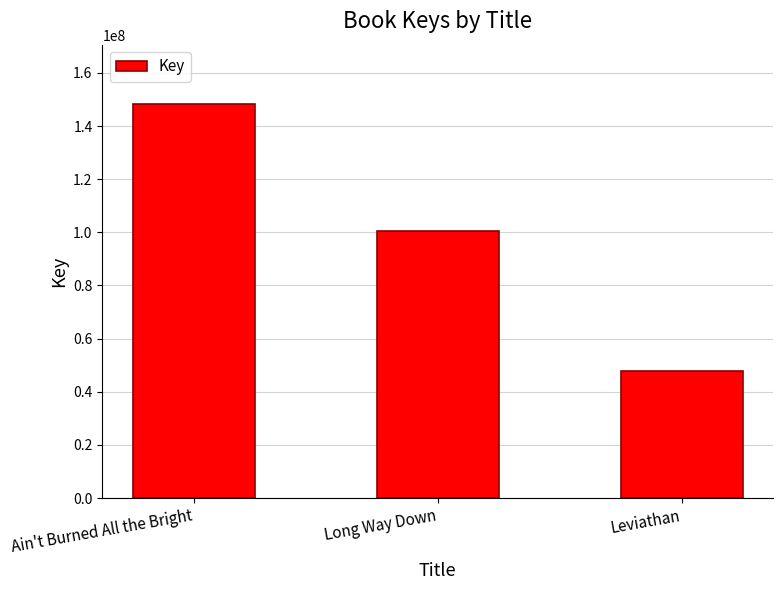

What is the value of the 2nd bar from the left?

100356512